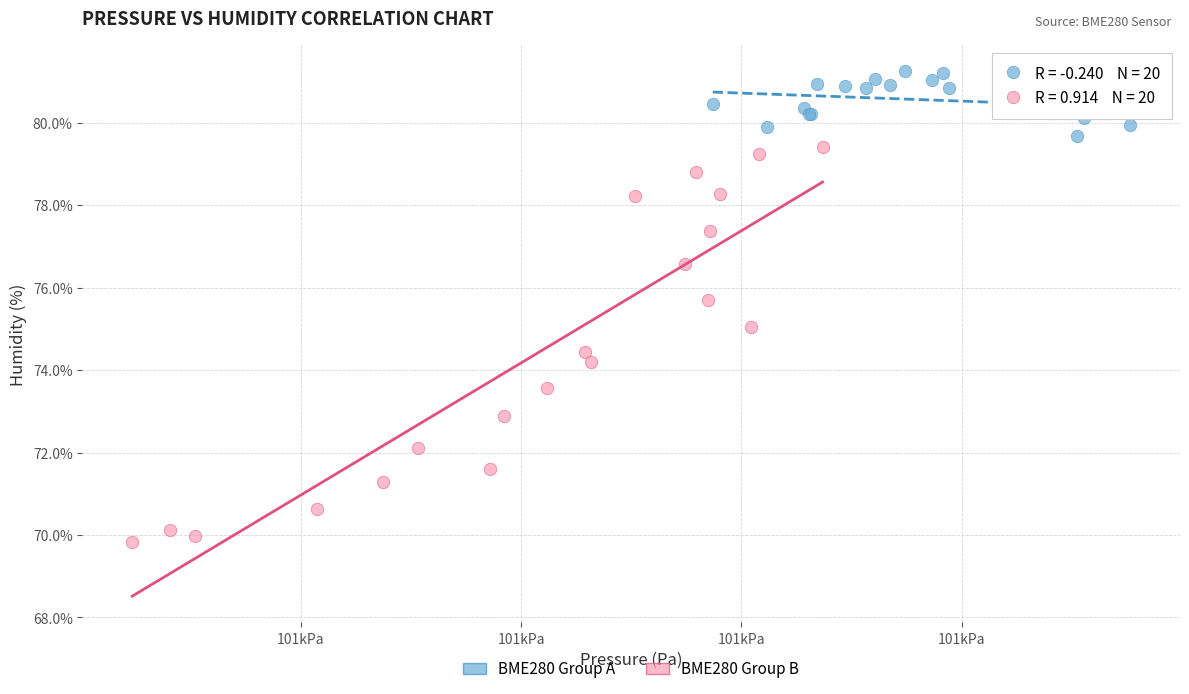

What are all the series names shown in the legend?

BME280 Group A, BME280 Group B